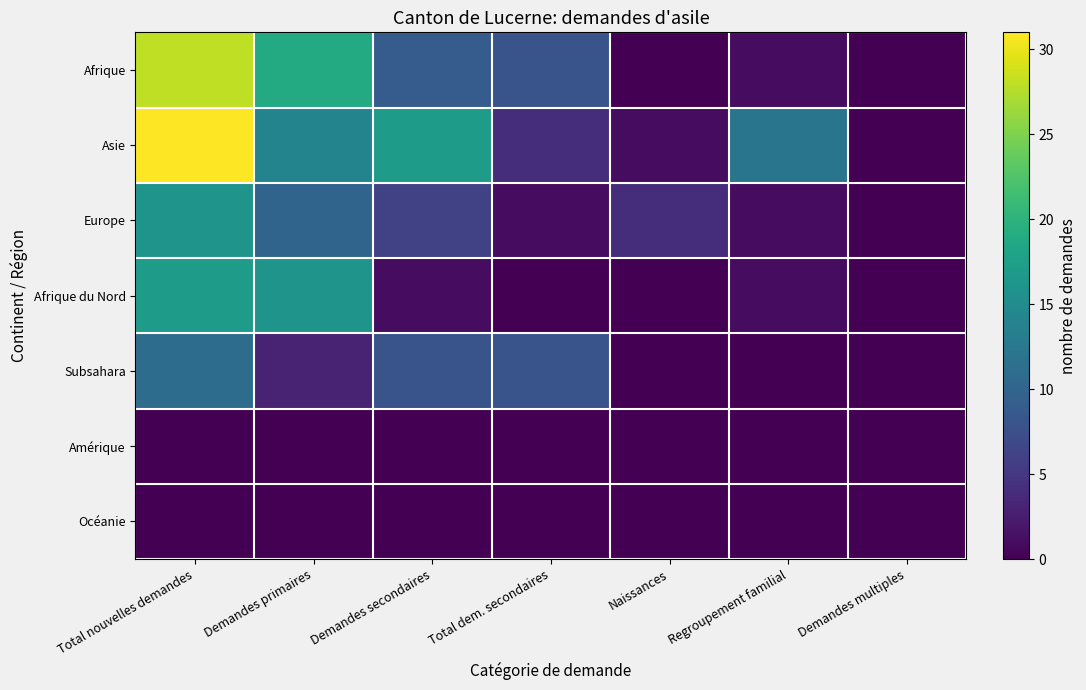

At Demandes multiples, list the series in order from smallest to largest.

Afrique, Asie, Europe, Afrique du Nord, Subsahara, Amérique, Océanie